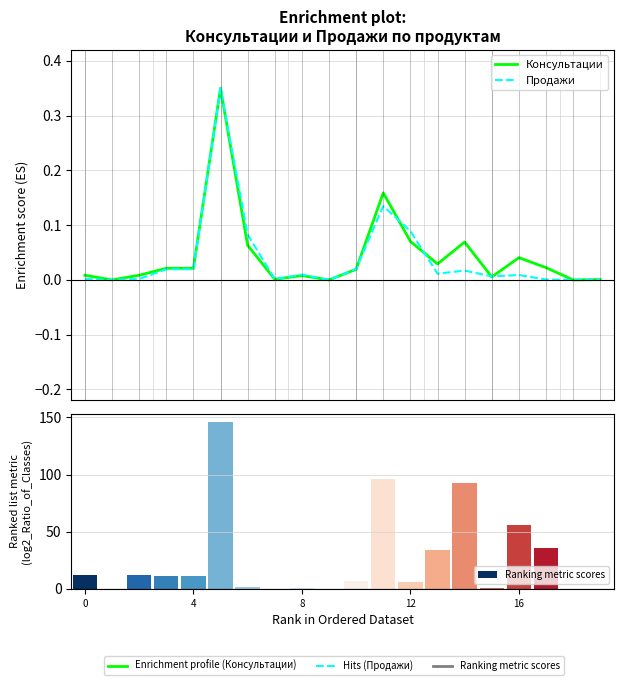

Is the value of Консультации at 8 greater than the value of Ranking metric scores at 8?

No